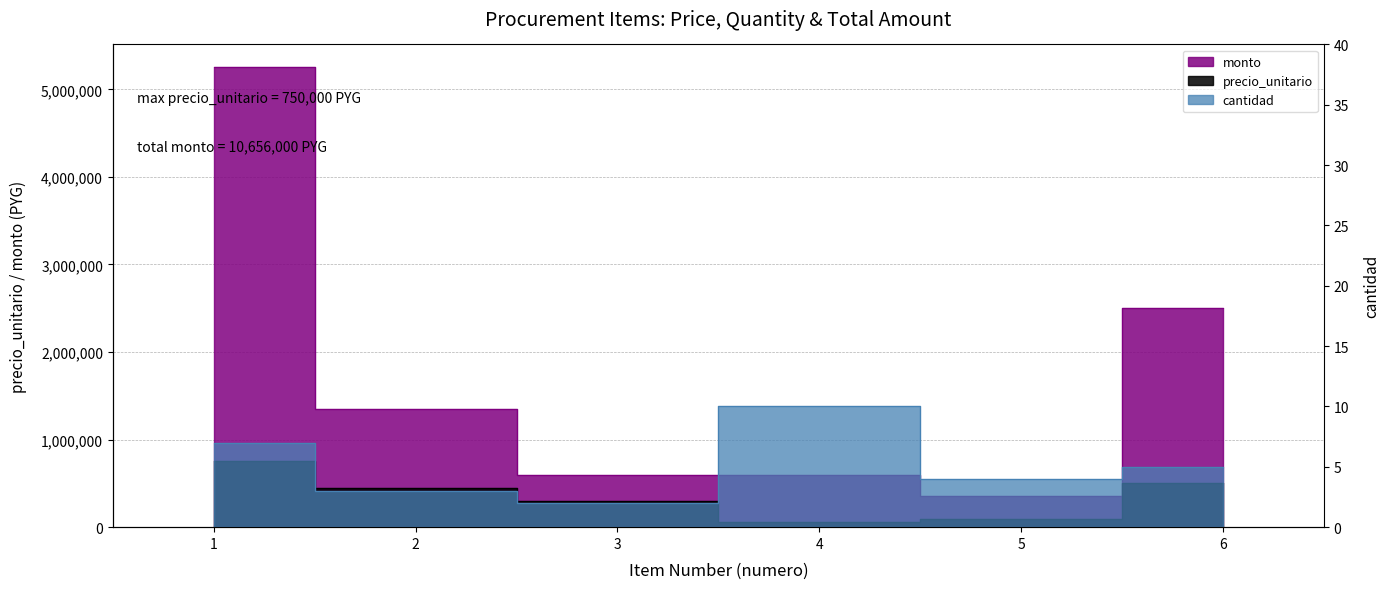

Where does the precio_unitario series first go above 450000?

1